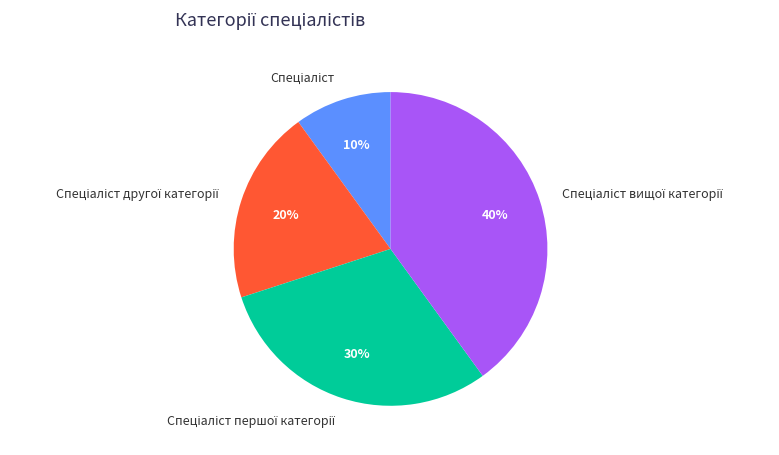

To the nearest percent, what is the average slice percentage?

25%